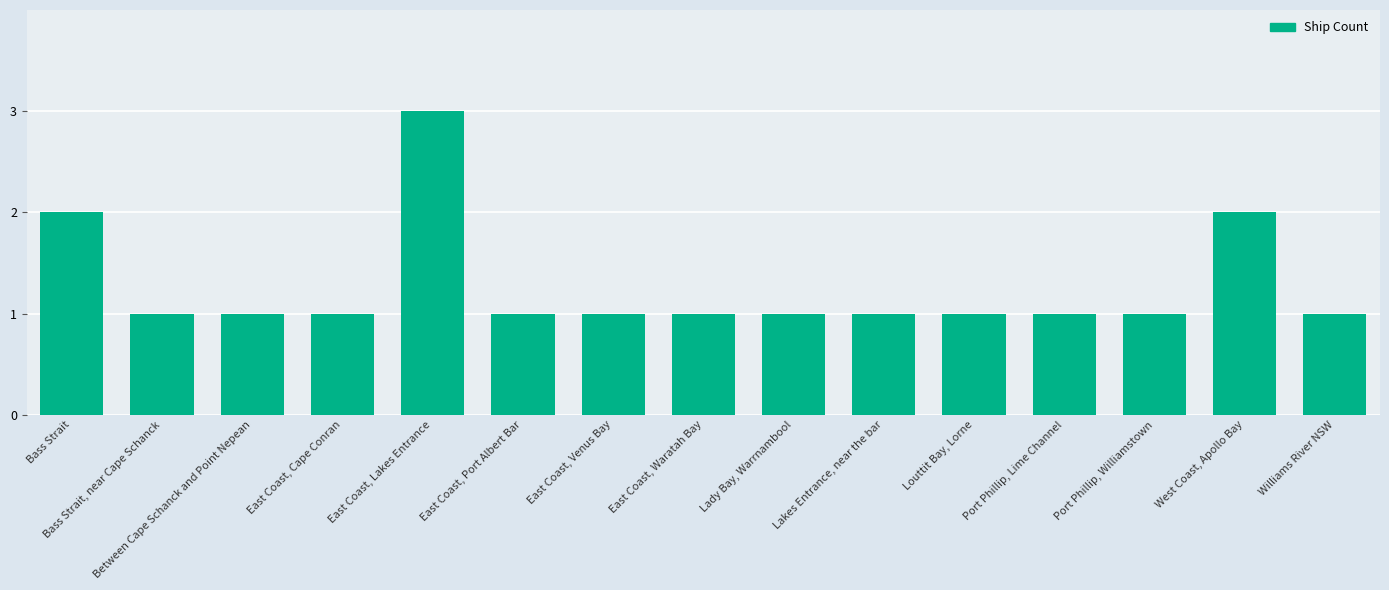

Reading left to right, extract all data points from this chart.

2	1	1	1	3	1	1	1	1	1	1	1	1	2	1